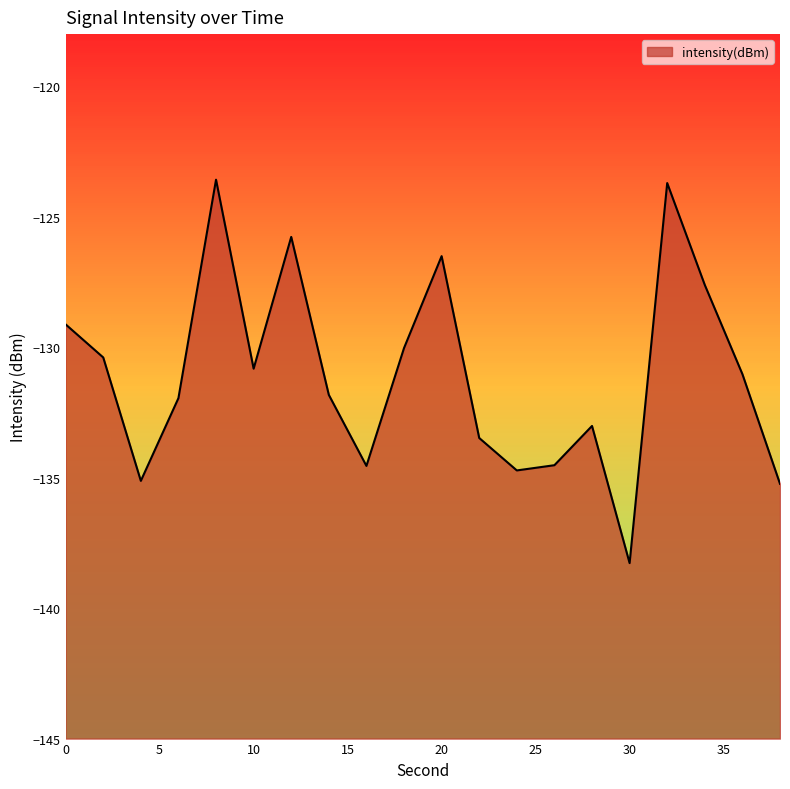

What is the average value?

-131.1